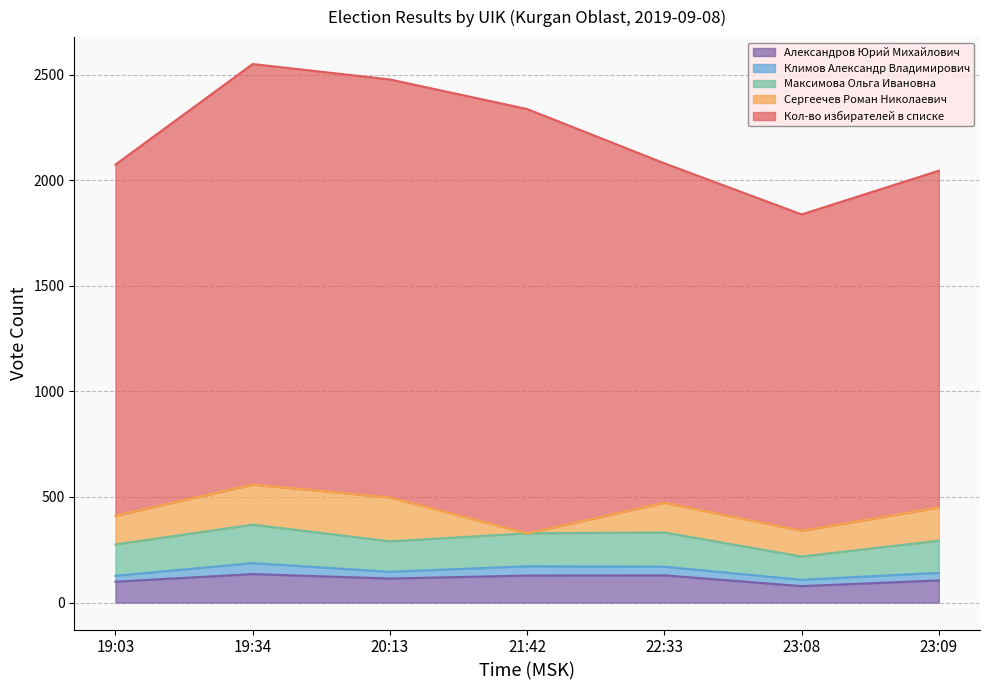

At 21:42, list the series in order from smallest to largest.

Сергеечев Роман Николаевич, Климов Александр Владимирович, Александров Юрий Михайлович, Максимова Ольга Ивановна, Кол-во избирателей в списке